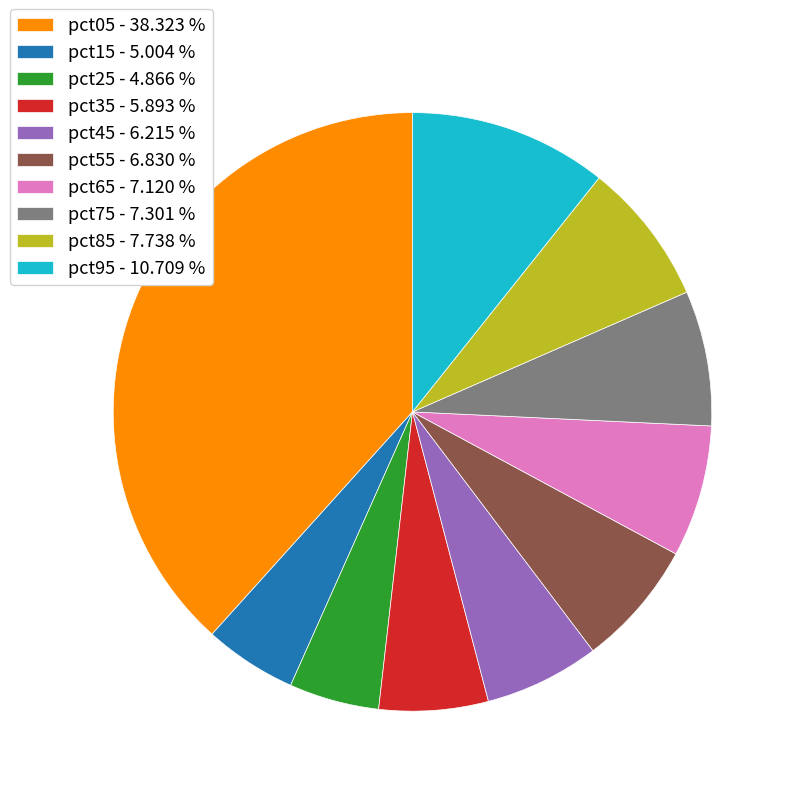

Is there a majority slice in this chart?

No